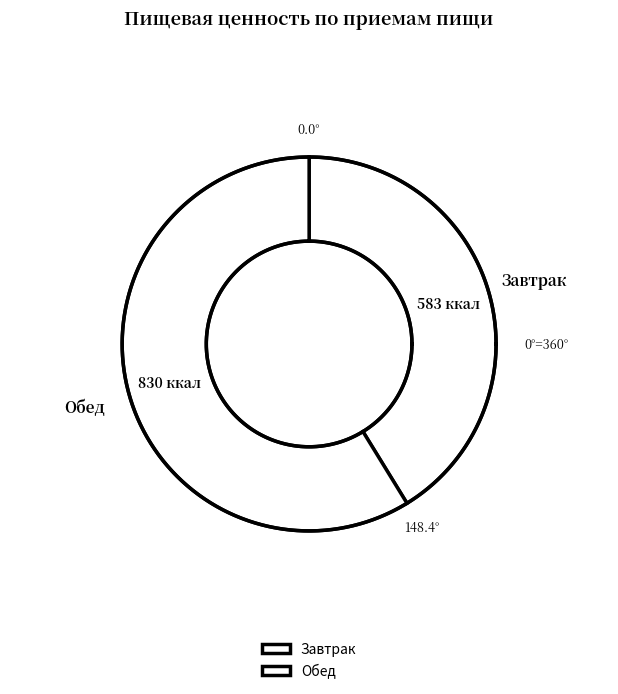

Which category has the smallest portion of the pie?

Завтрак